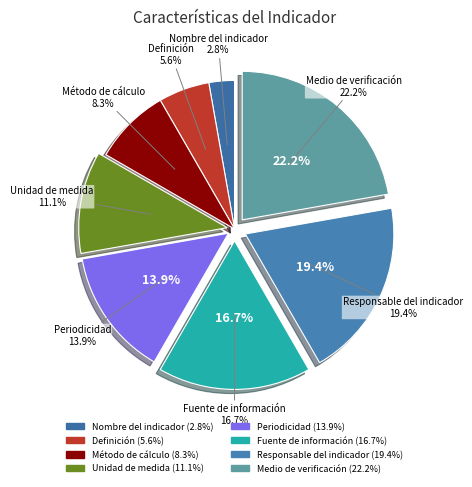

Does Nombre del indicador account for over 50% of the chart?

No